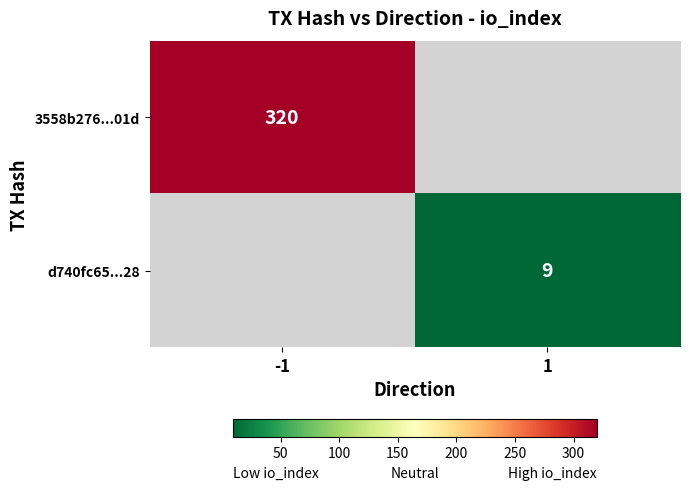

The 3558b276...01d series shows 566 at -1. True or false?

False